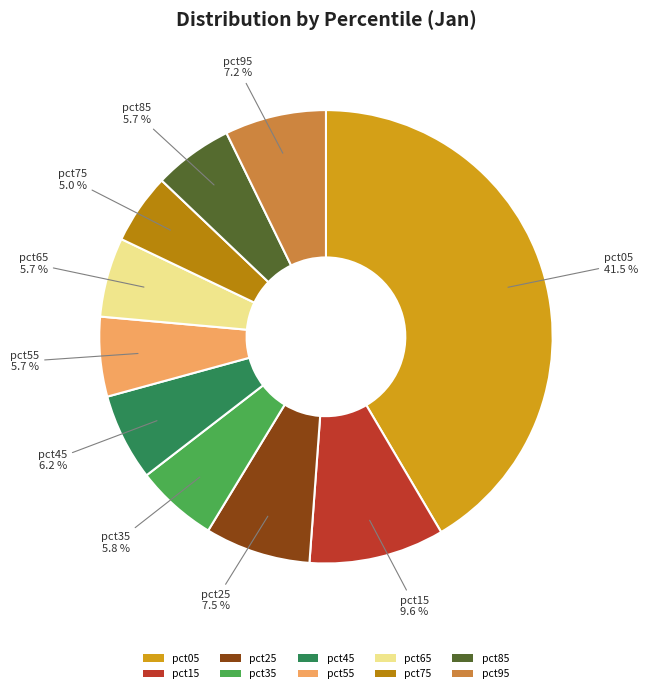

Count the number of slices in the pie.

10